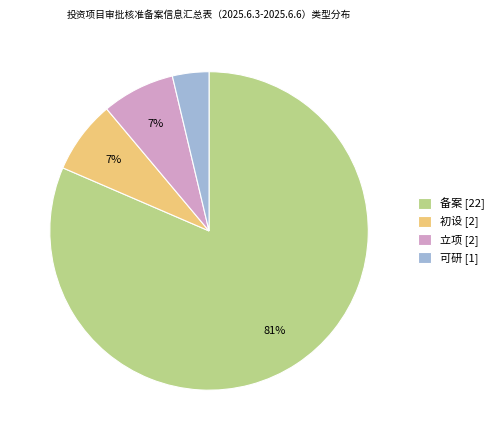

To the nearest percent, what is the difference between the largest and smallest slice percentages?

78%